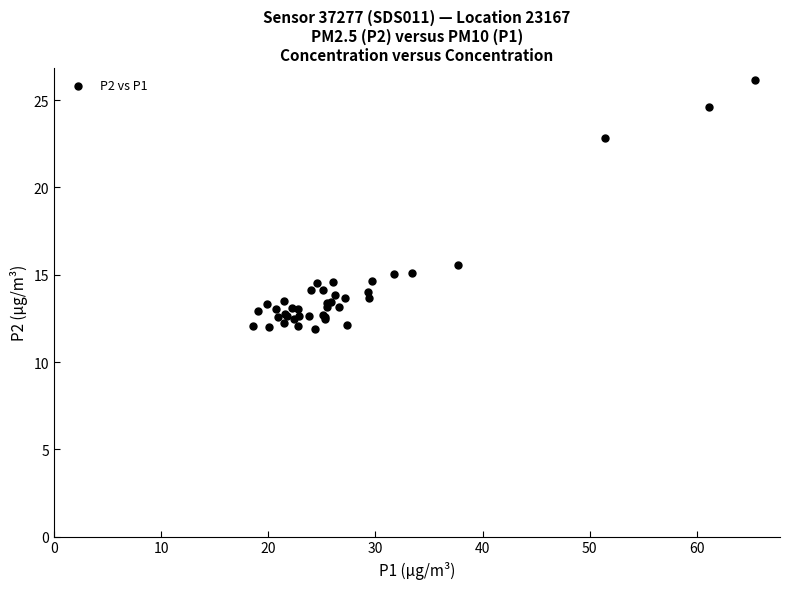

What Y value in the scatter plot is closest to 19?

15.6